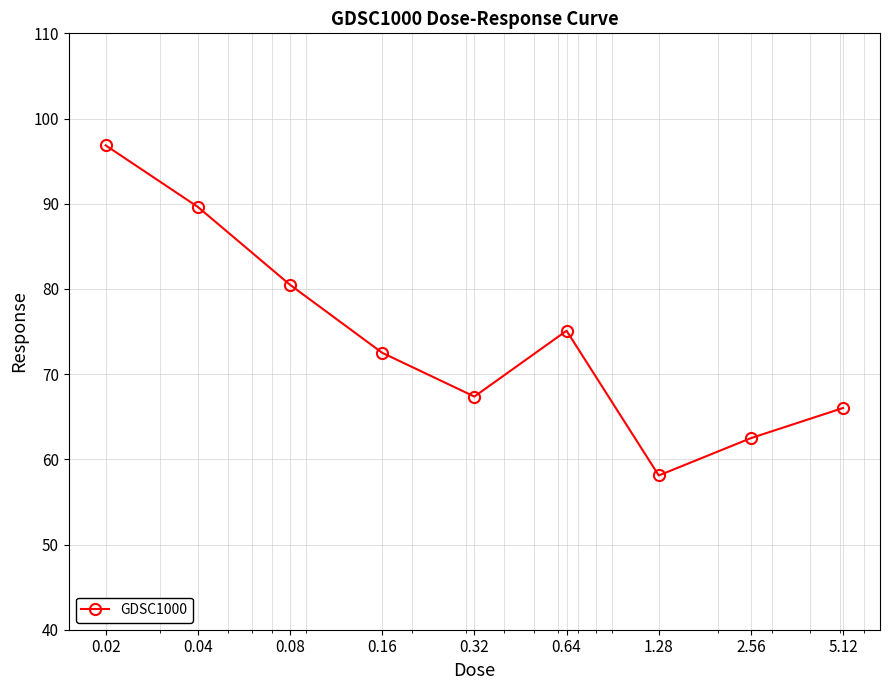

What is the smallest value displayed?

58.1